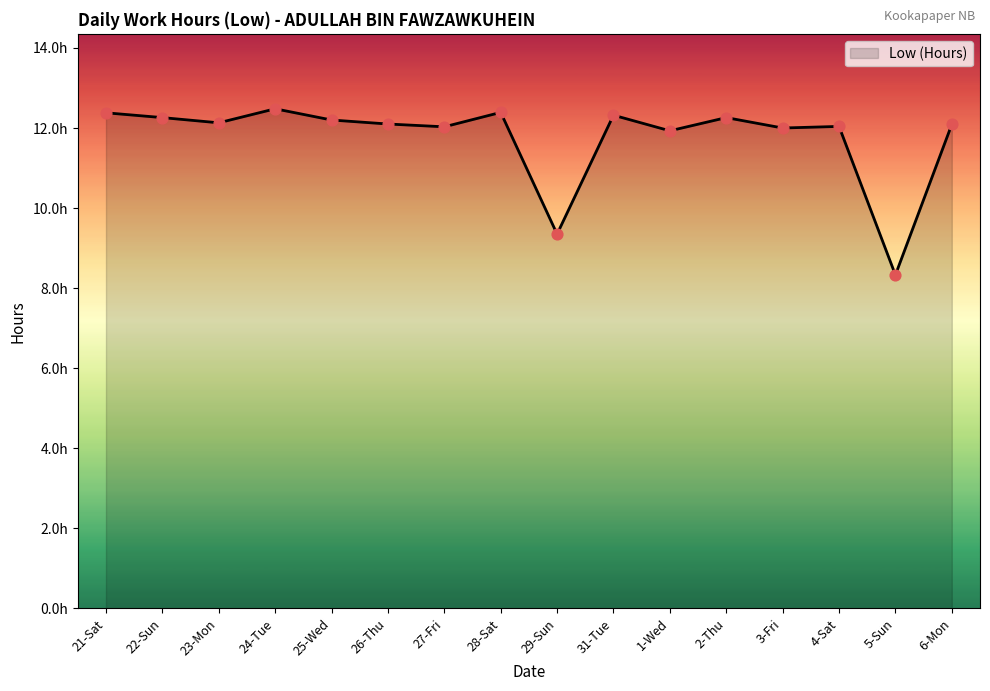

Is this an area chart (filled region under the line)?

Yes